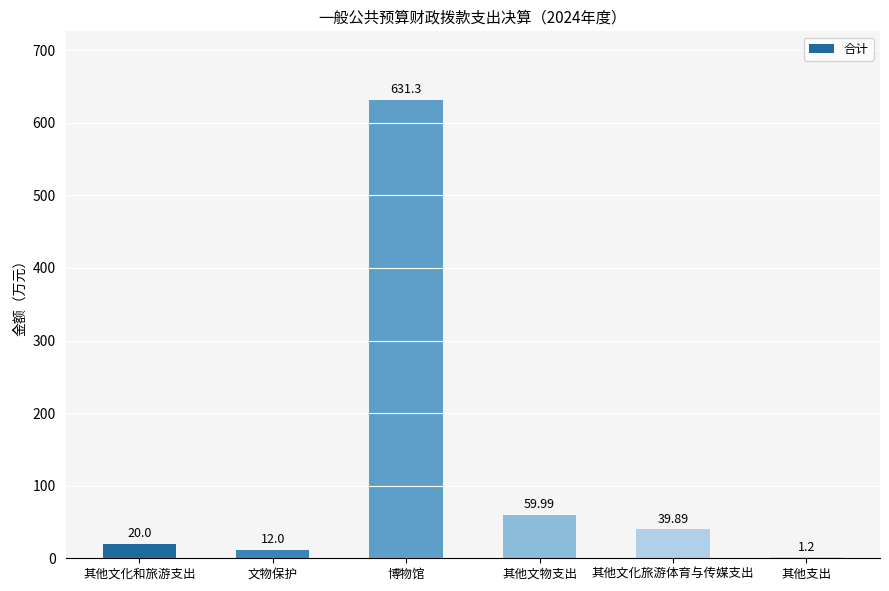

At which label does the data first exceed 39?

博物馆